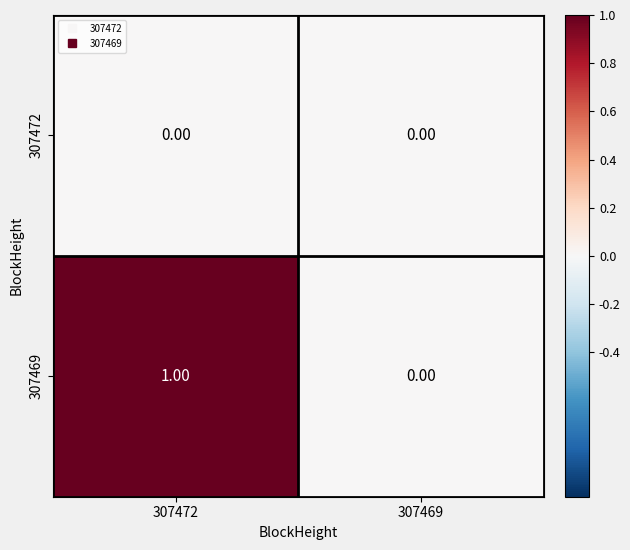

List the series in order of their overall mean, highest first.

307469, 307472